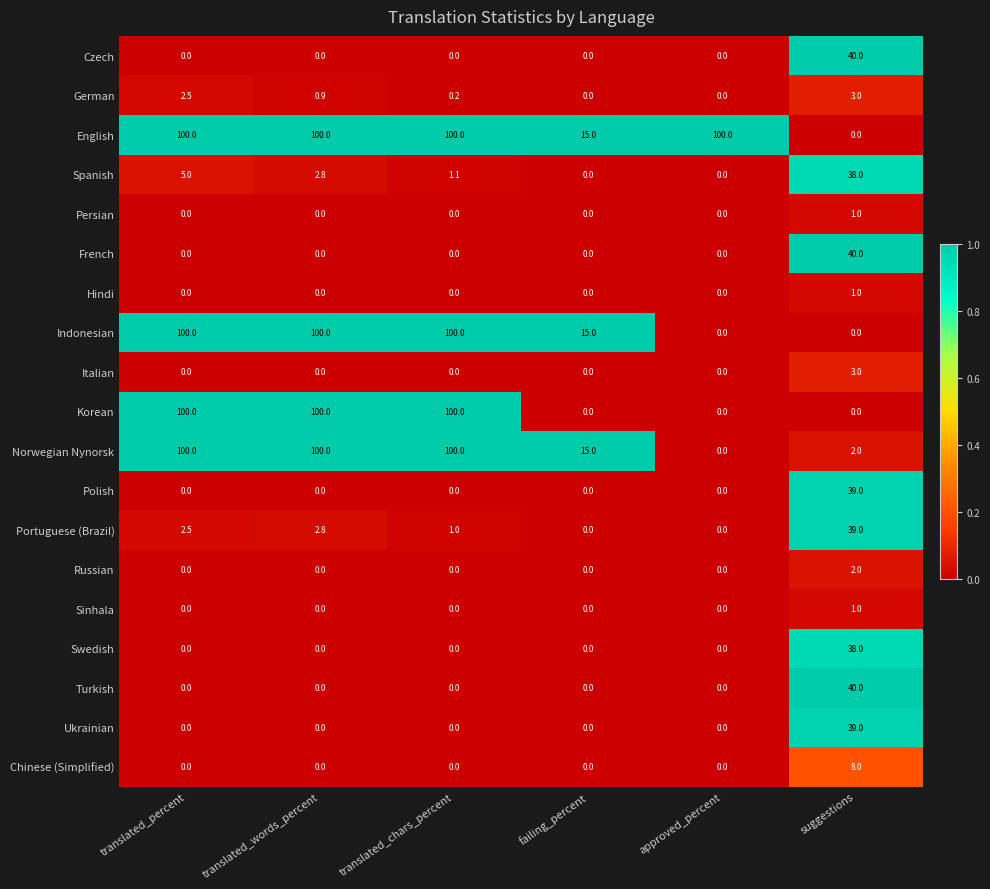

How many data points in French are above 0?

1